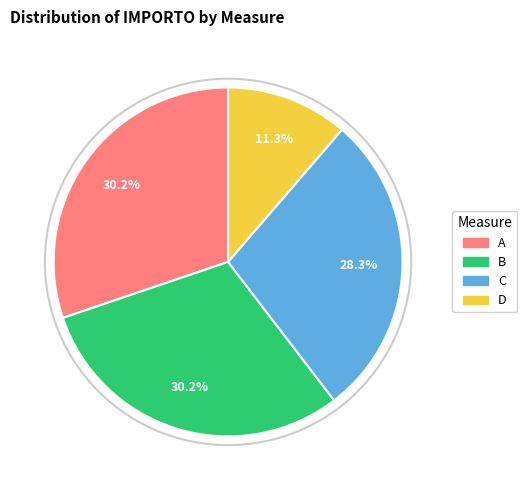

How many slices are in this pie chart?

4